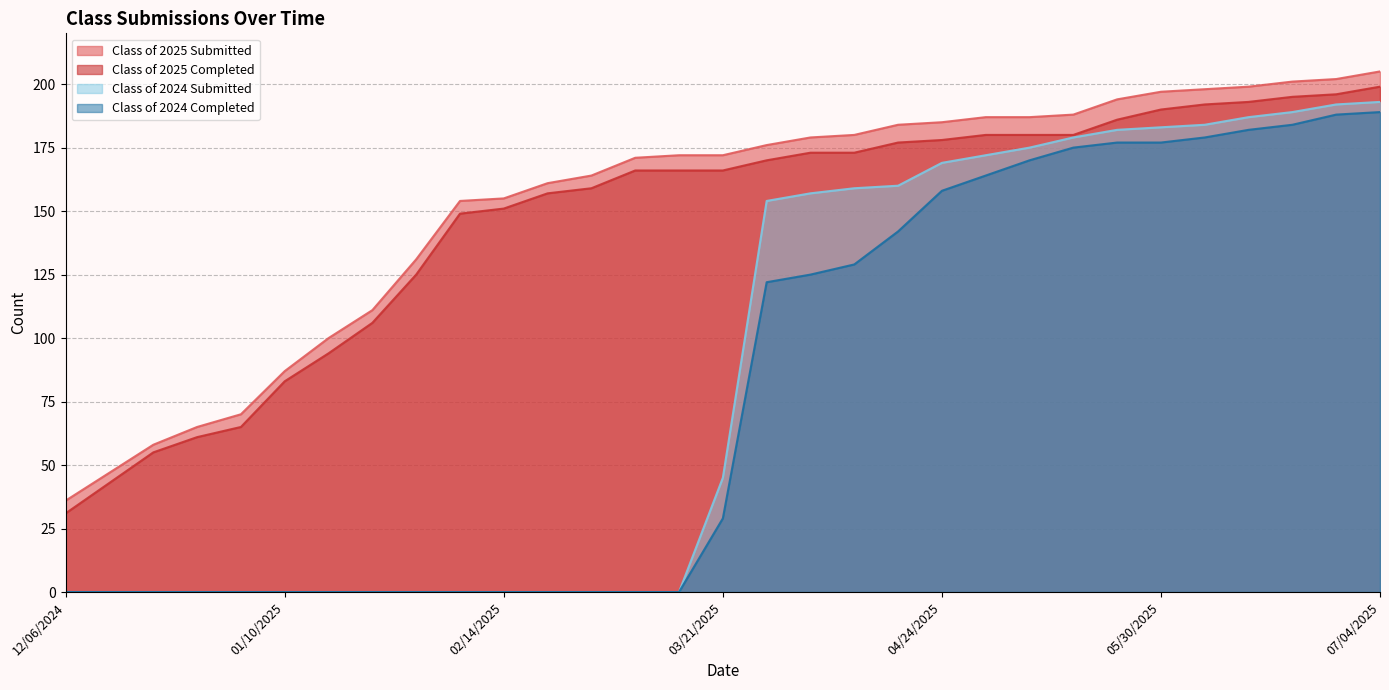

What are all the series names shown in the legend?

Class of 2025 Submitted, Class of 2025 Completed, Class of 2024 Submitted, Class of 2024 Completed